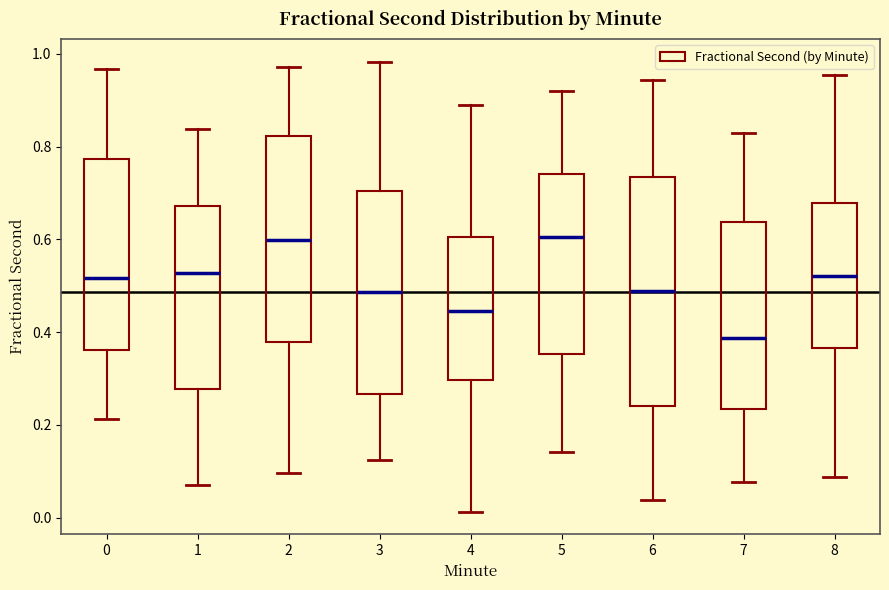

Which box is the tallest, from its lower edge to its upper edge?

6